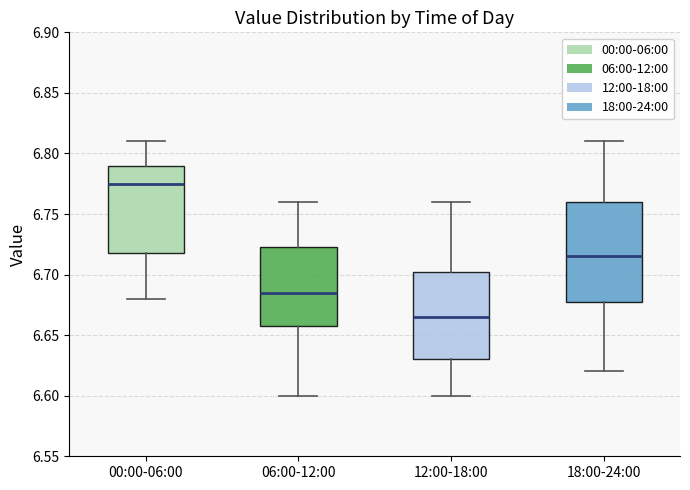

Reading left to right, read every box against the y-axis: the position of its median line, the range the box covers, and the ends of its whiskers. The values are not printed on the chart, so give them approximately, as read against the axis.

00:00-06:00: median 6.775, box 6.720 to 6.790, whiskers 6.680 to 6.810
06:00-12:00: median 6.685, box 6.660 to 6.725, whiskers 6.600 to 6.760
12:00-18:00: median 6.665, box 6.630 to 6.705, whiskers 6.600 to 6.760
18:00-24:00: median 6.715, box 6.680 to 6.760, whiskers 6.620 to 6.810